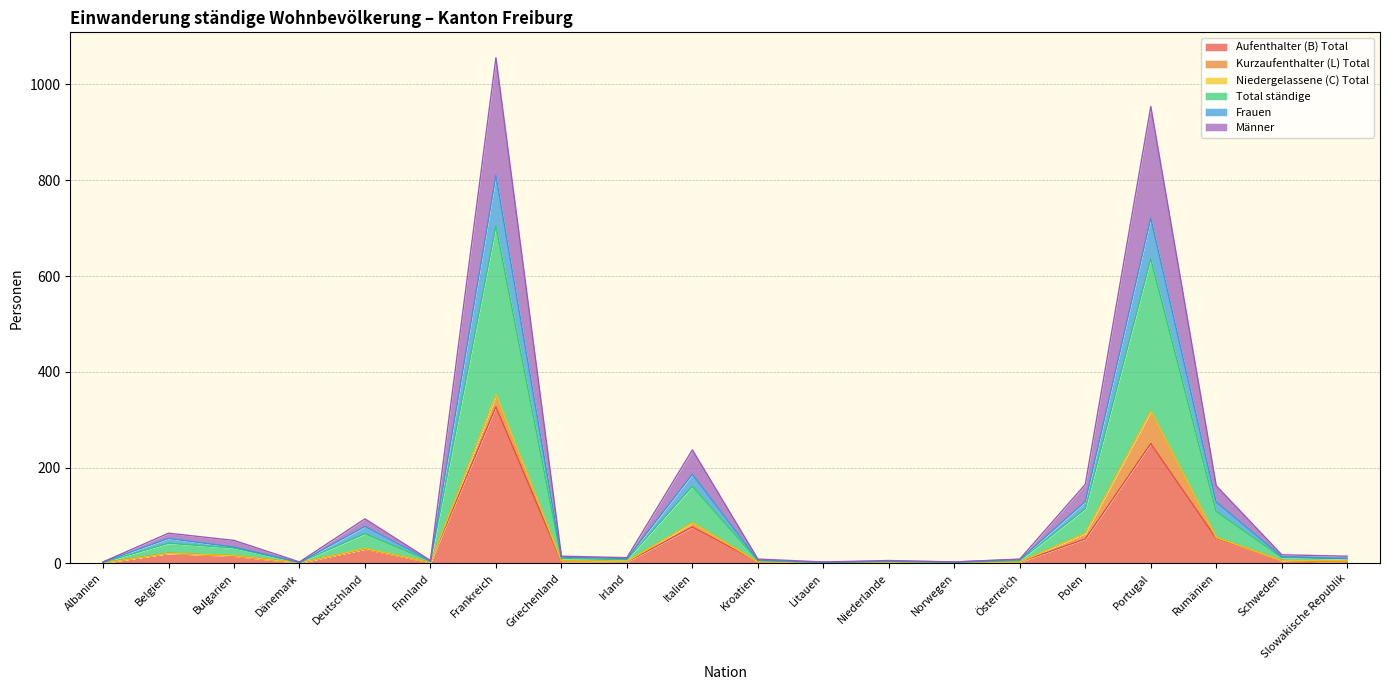

At which label is Männer closest to 353?

Italien